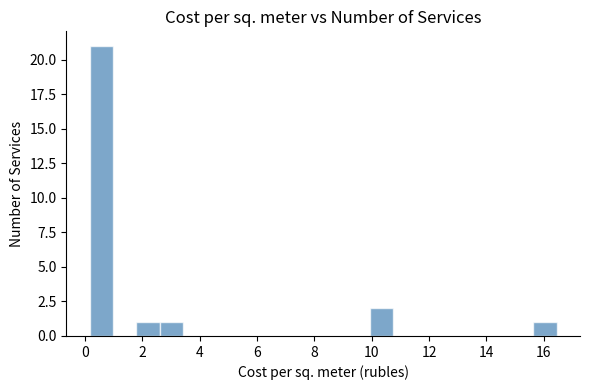

How tall is the bar that spans 10.0 to 10.8 on the x-axis? Neither the bar edges nor the heights are printed on the chart, so give them approximately, as read against the axes.

2